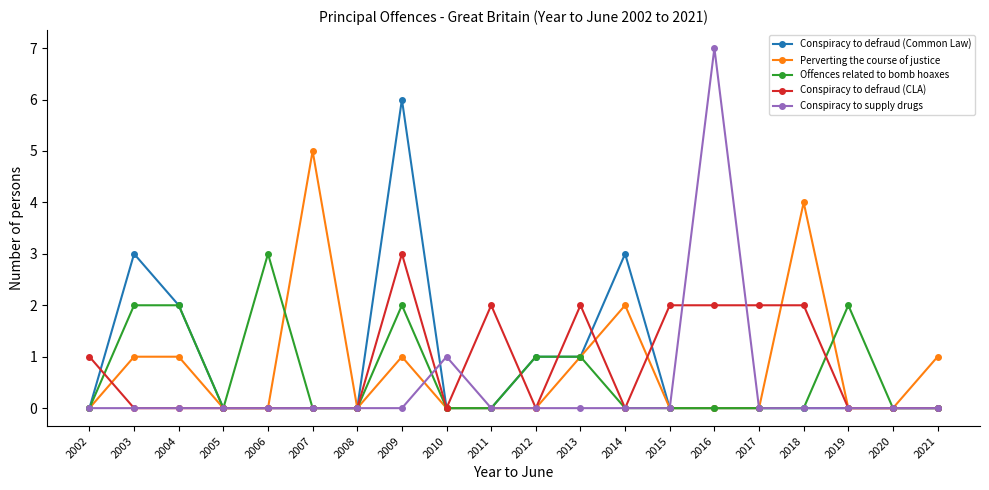

After their last crossing, which series has the higher values: Perverting the course of justice or Conspiracy to defraud (CLA)?

Perverting the course of justice